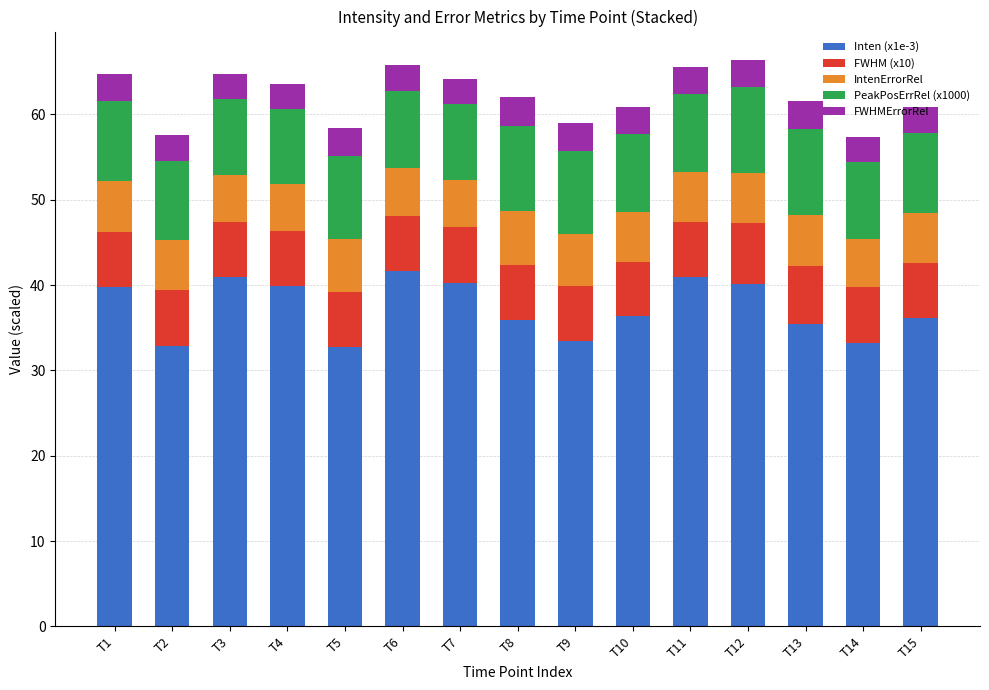

What is the difference between the Inten (x1e-3) values at T1 and T8?

3.9